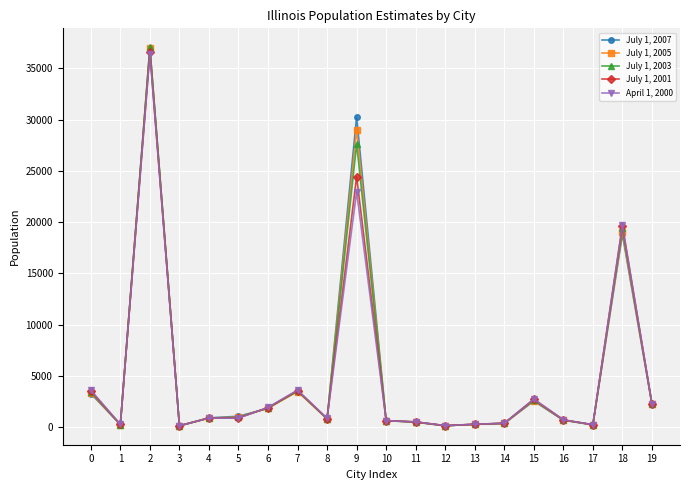

At how many categories does at least one series exceed 24866?

2